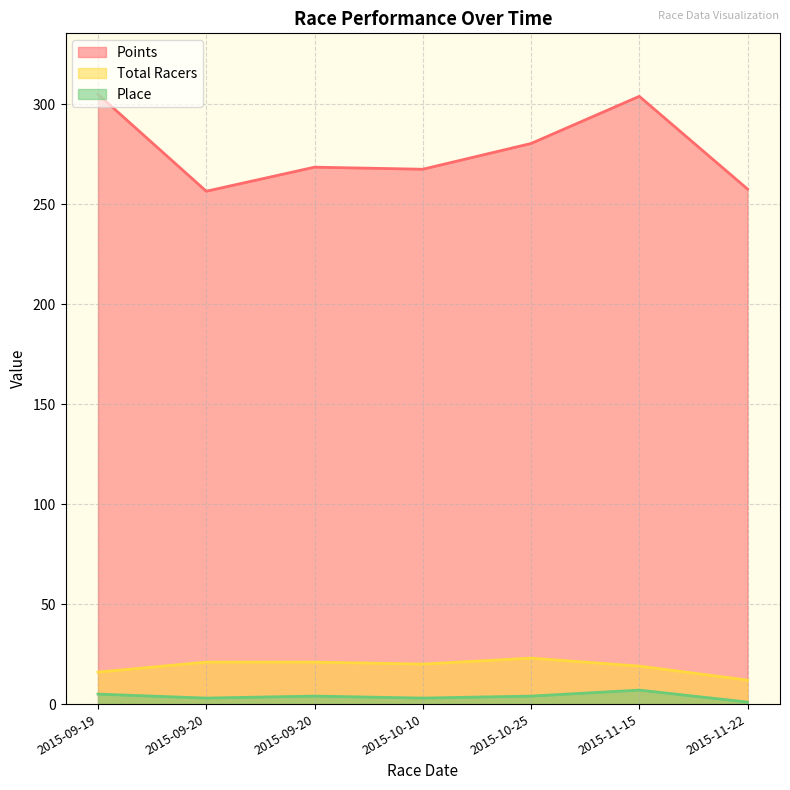

What are all the series names shown in the legend?

Points, Total Racers, Place